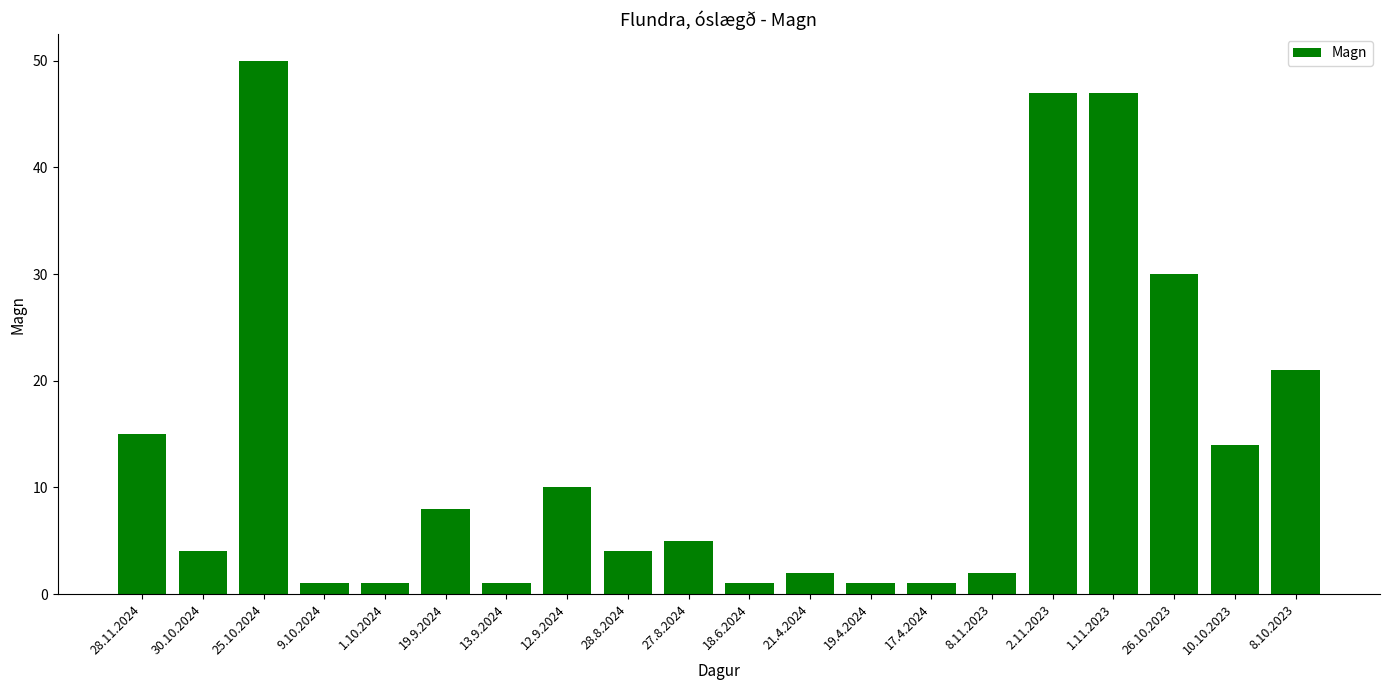

Does the chart contain any negative values?

No